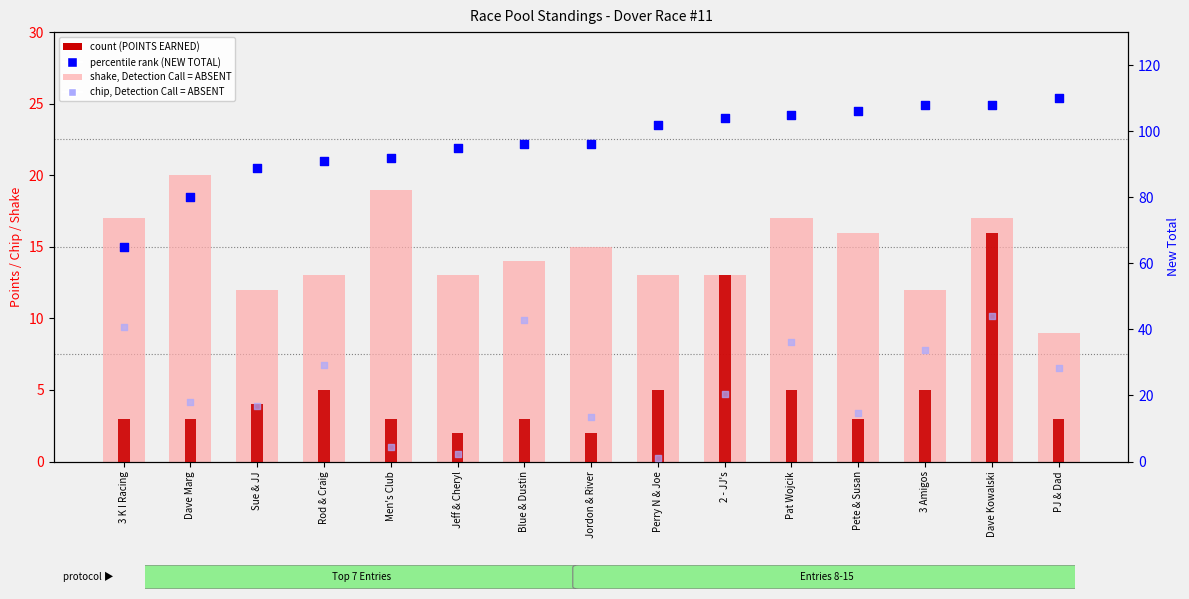

At which category is the sum across all series the highest?

Dave Kowalski